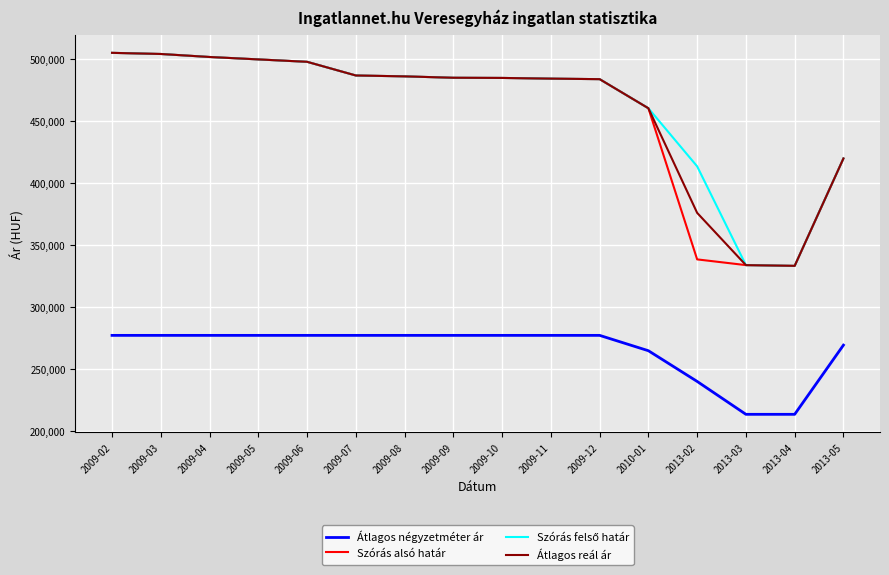

What is the highest value of the Átlagos négyzetméter ár series?

277272